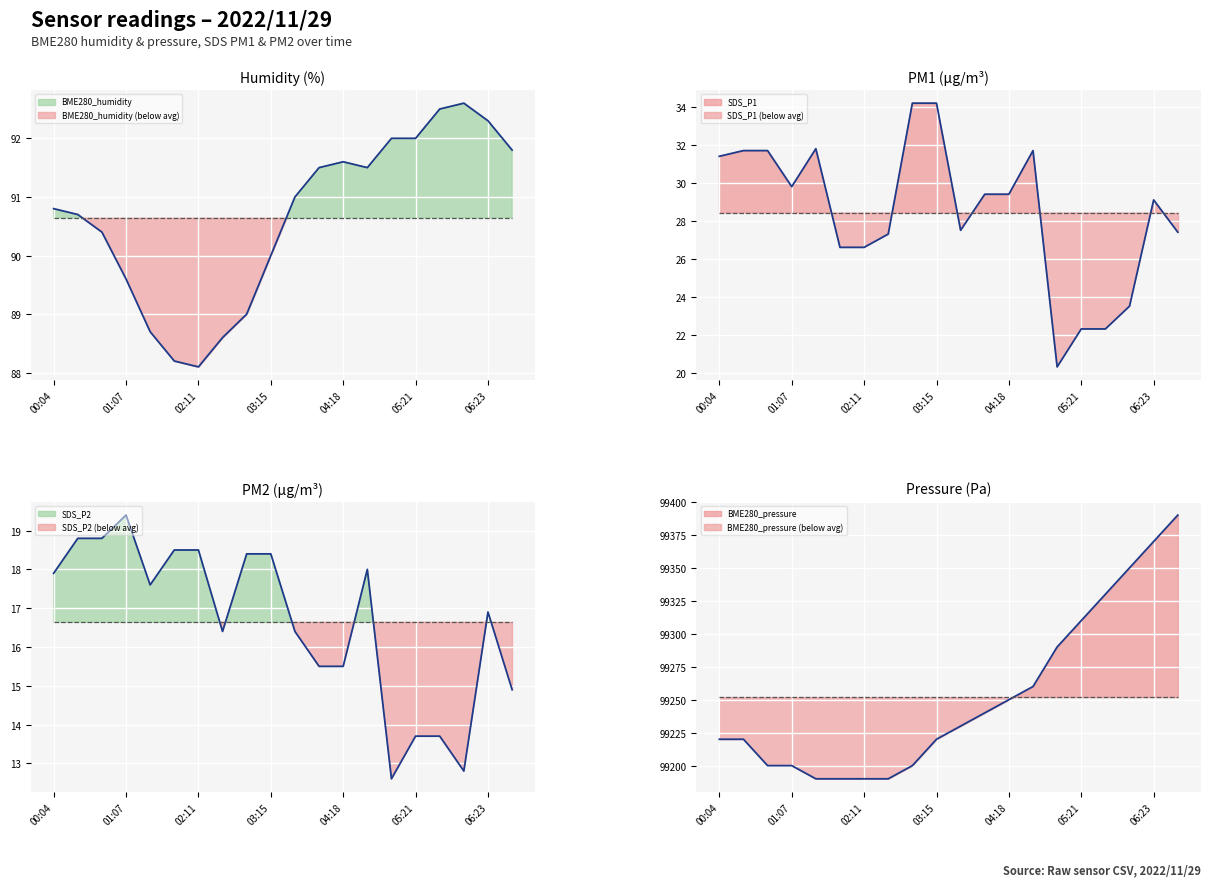

What is the label of the 11th point from the right?

03:15